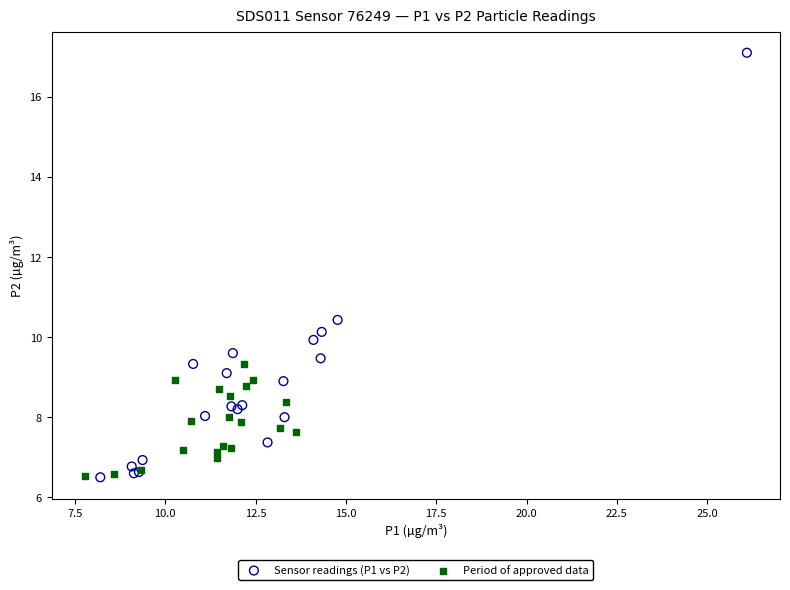

Which series reaches the maximum Y coordinate?

Sensor readings (P1 vs P2)